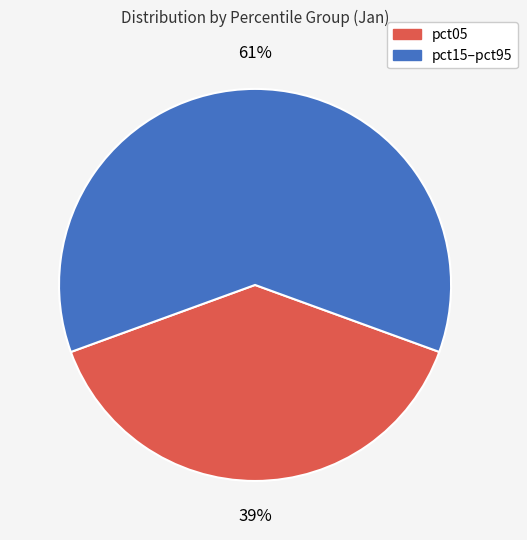

To the nearest percent, what is the average slice percentage?

50%